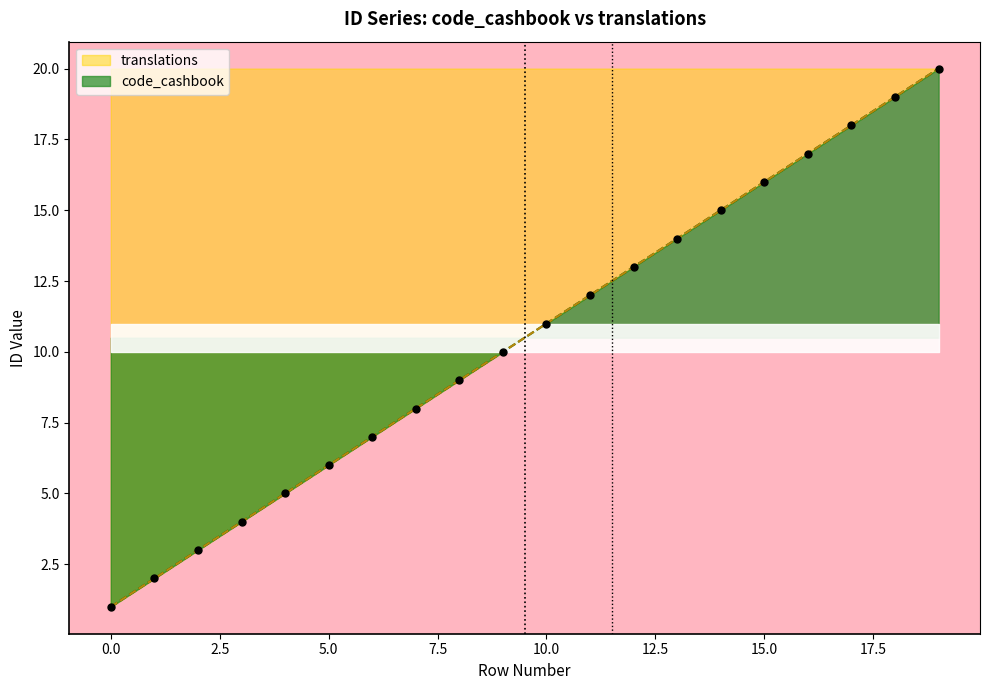

At how many categories does at least one series exceed 12?

8